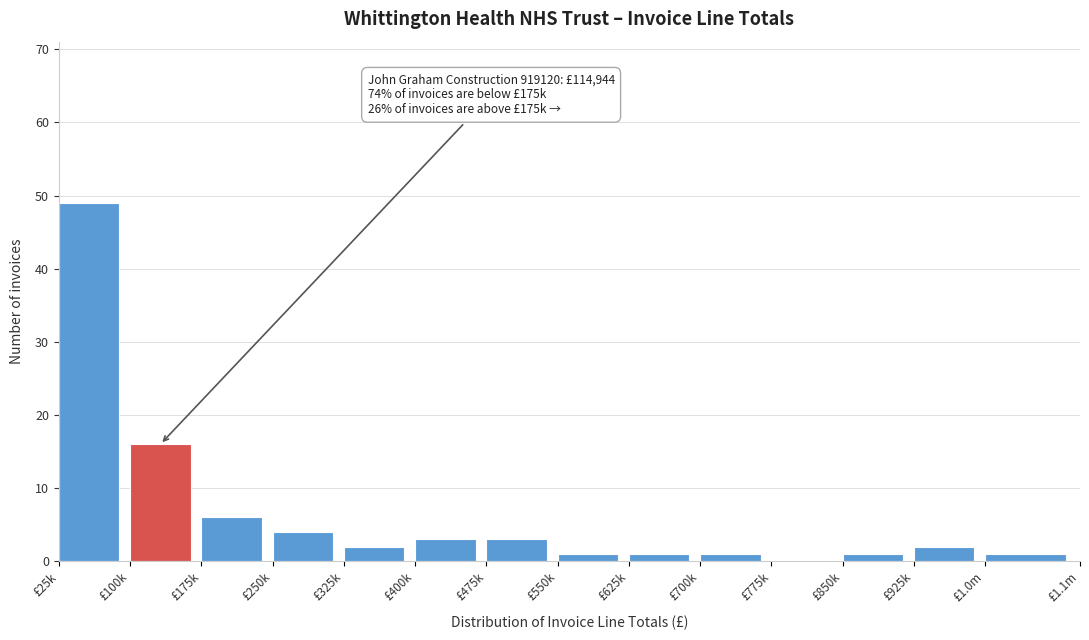

Reading right to left, transcribe all the data shown in this chart.

£1.0m=1	£925k=2	£850k=1	£775k=0	£700k=1	£625k=1	£550k=1	£475k=3	£400k=3	£325k=2	£250k=4	£175k=6	£100k=16	£25k=49